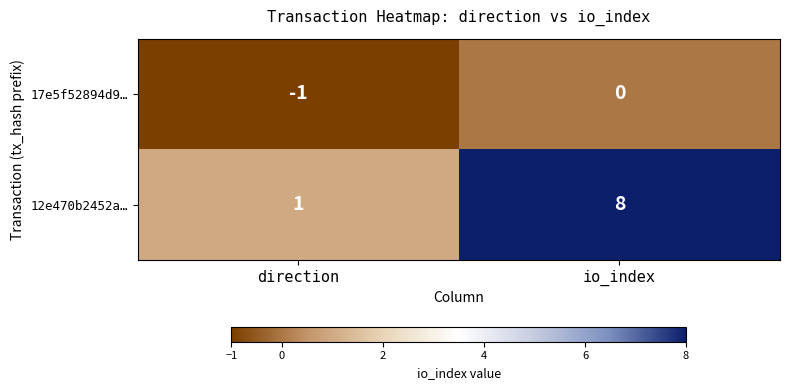

Reading right to left, what are all the values shown in this chart?

17e5f52894d9…: 0	-1
12e470b2452a…: 8	1